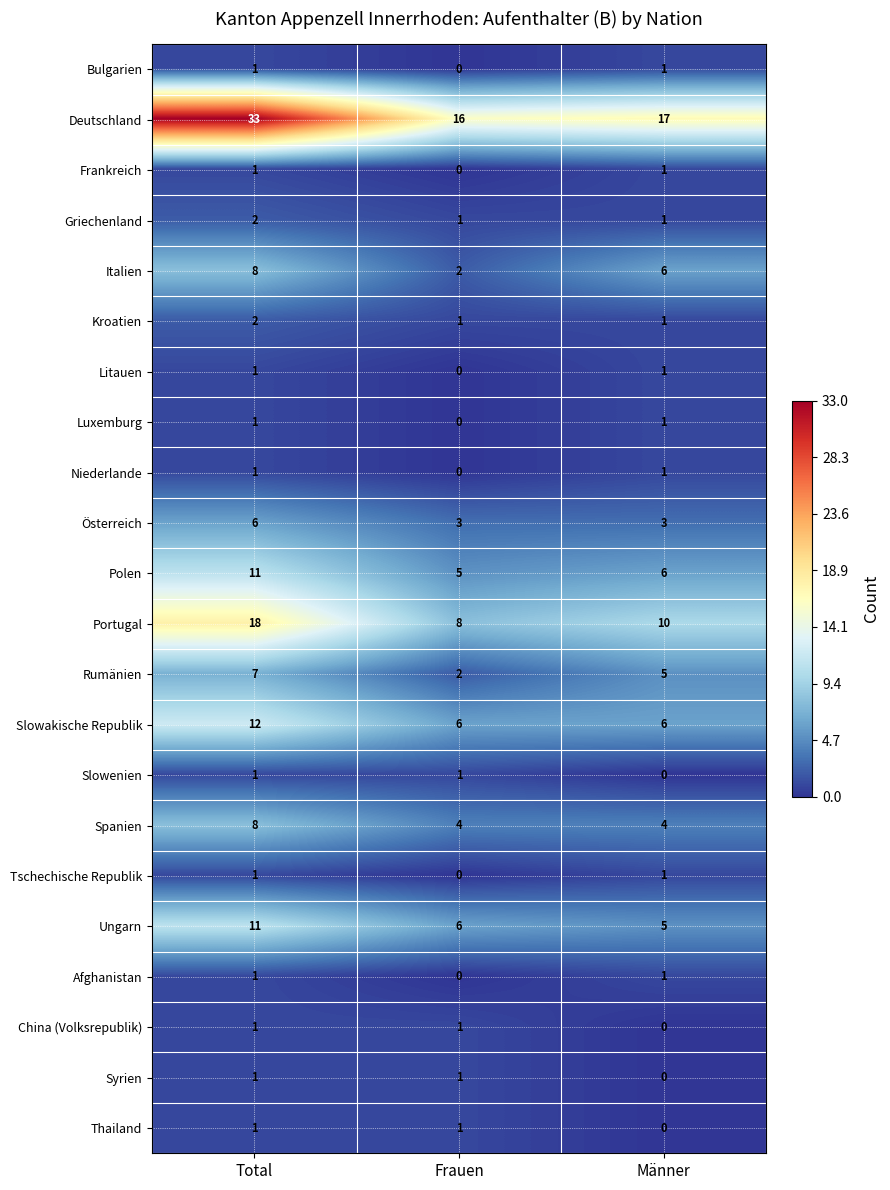

Count the Rumänien values in the range 2 to 7.

3